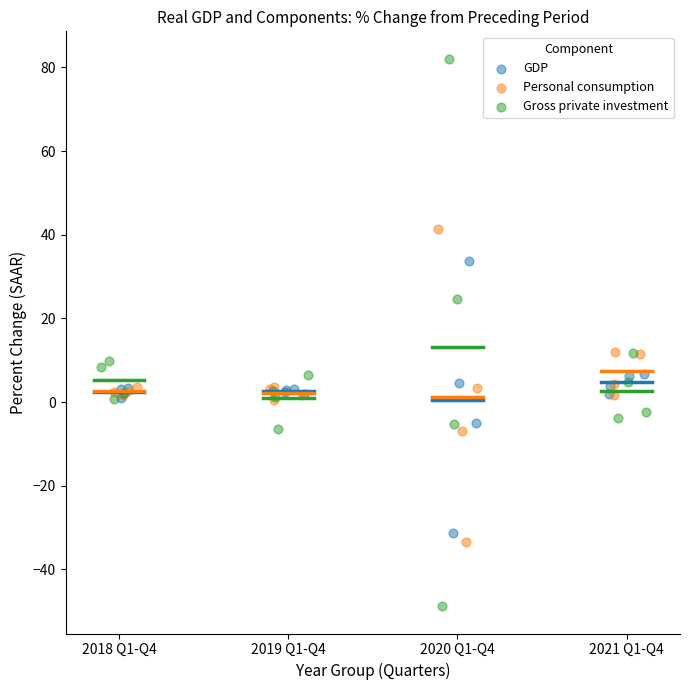

Which series reaches the minimum Y coordinate?

Gross private investment